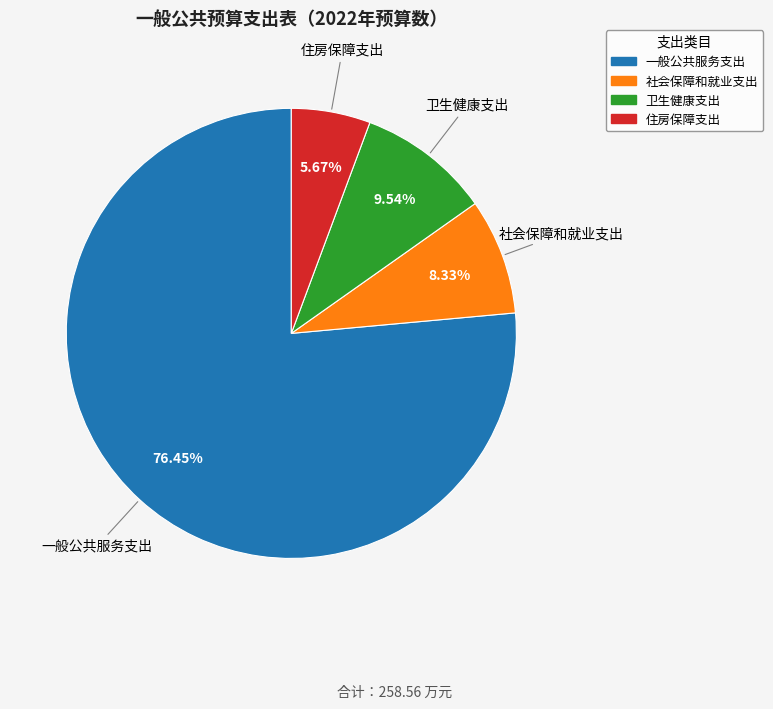

What percentage is the 住房保障支出 slice, to the nearest percent?

6%